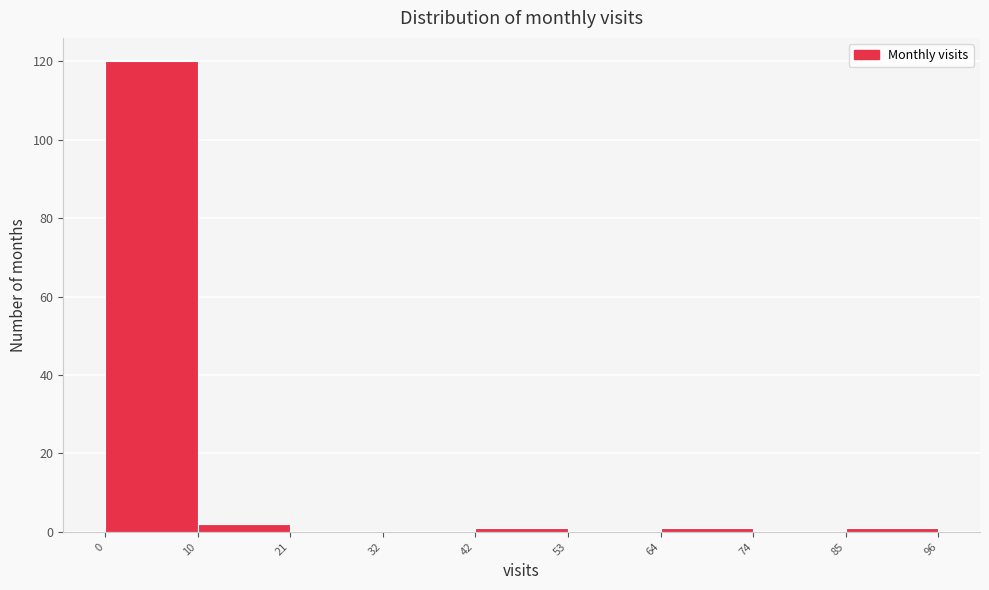

Reading left to right, transcribe this chart: for each bar, give the range it covers on the x-axis and its height. The values are not printed on the chart, so give them approximately, as read against the axis.

0 to 10: 120
10 to 21: 2
21 to 32: 0
32 to 42: 0
42 to 53: under 2
53 to 64: 0
64 to 74: under 2
74 to 85: 0
85 to 96: under 2